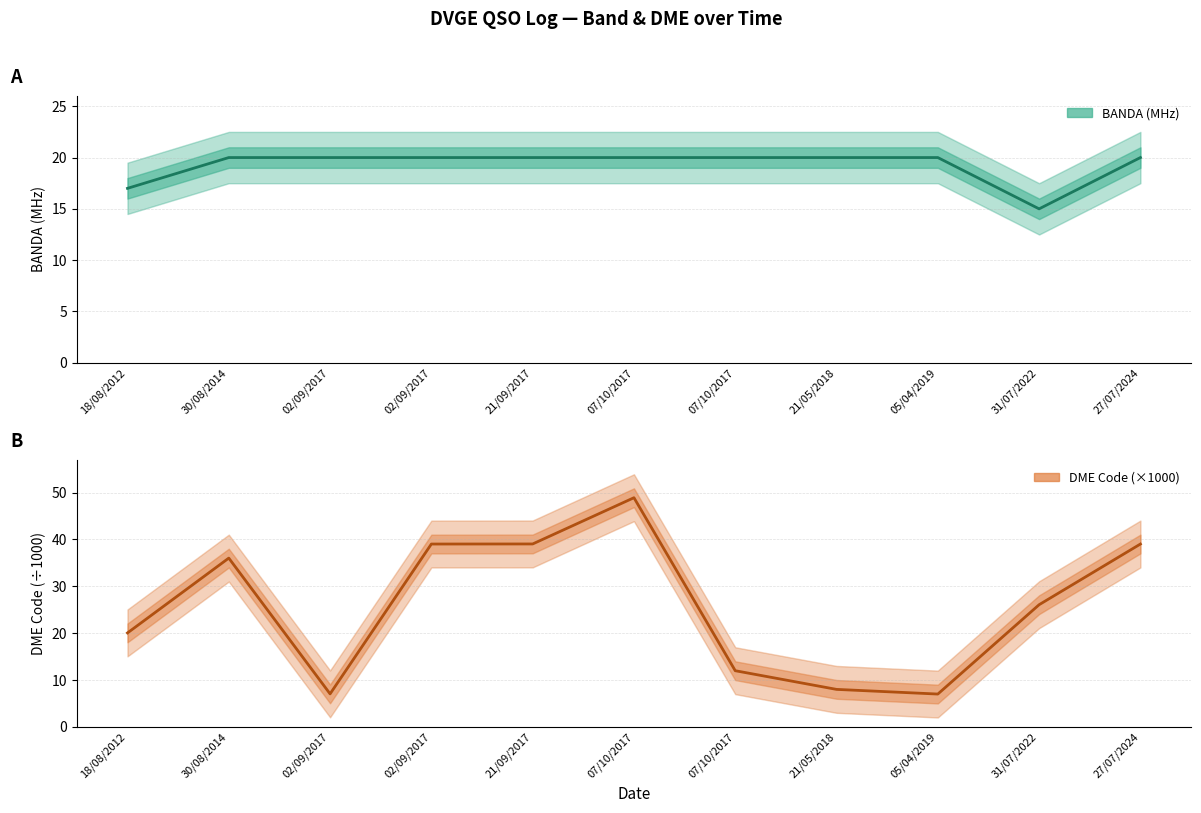

Which series changed the most between 02/09/2017 and 31/07/2022?

DME (×1000)